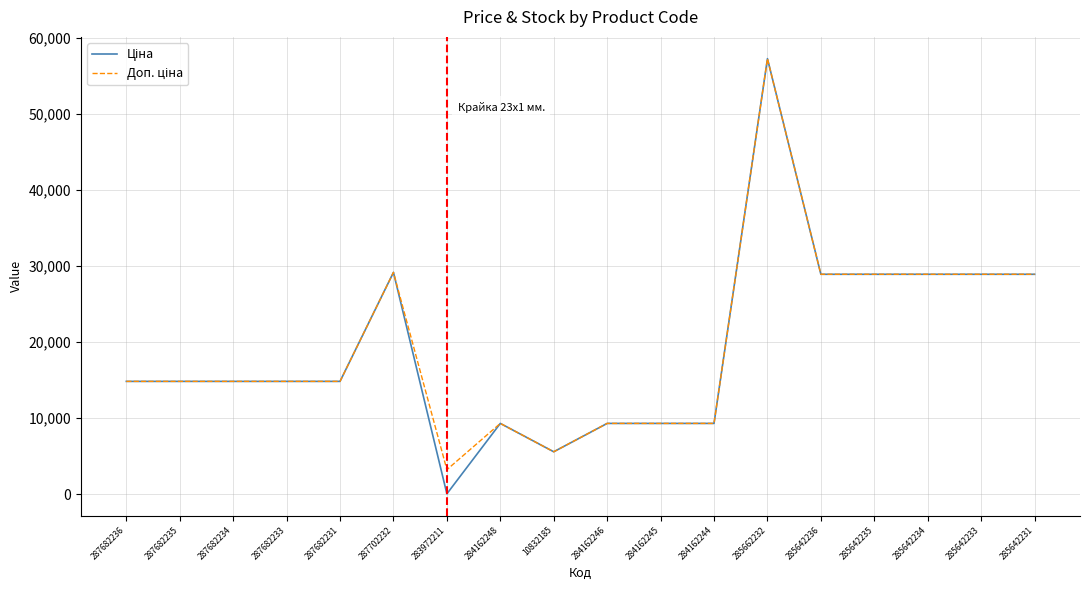

How many lines are shown in the chart?

2